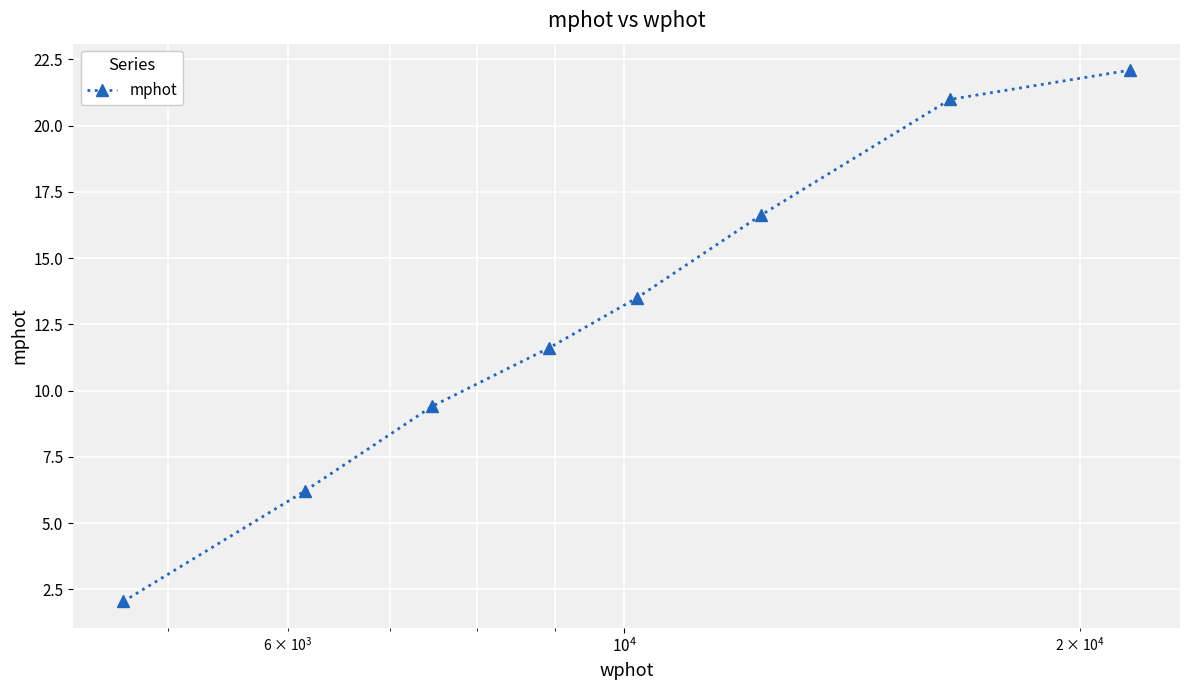

What is the value of the 2nd point from the left?

6.2